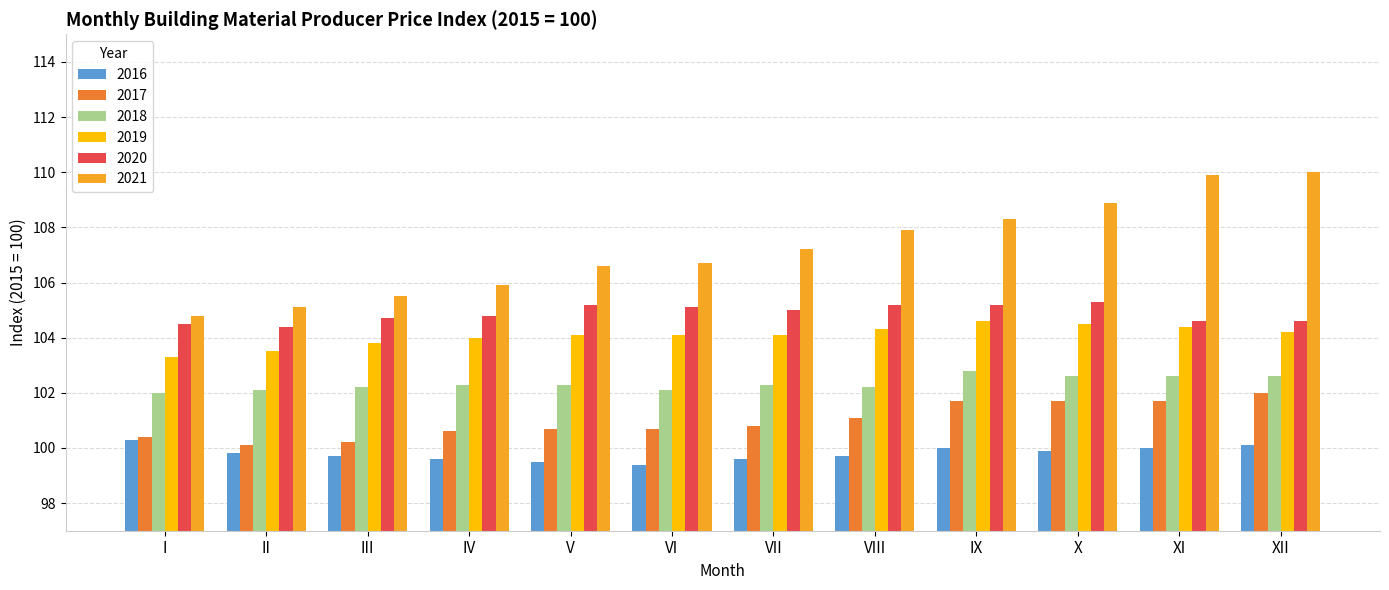

What is the smallest value displayed?

99.4